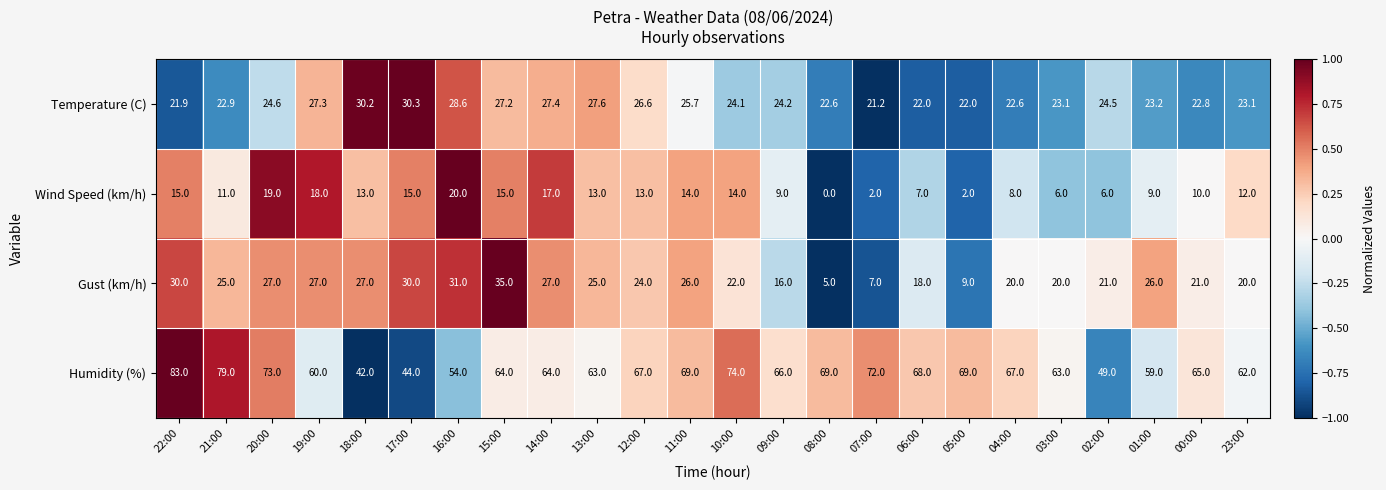

Which series has the widest spread of values?

Humidity (%)